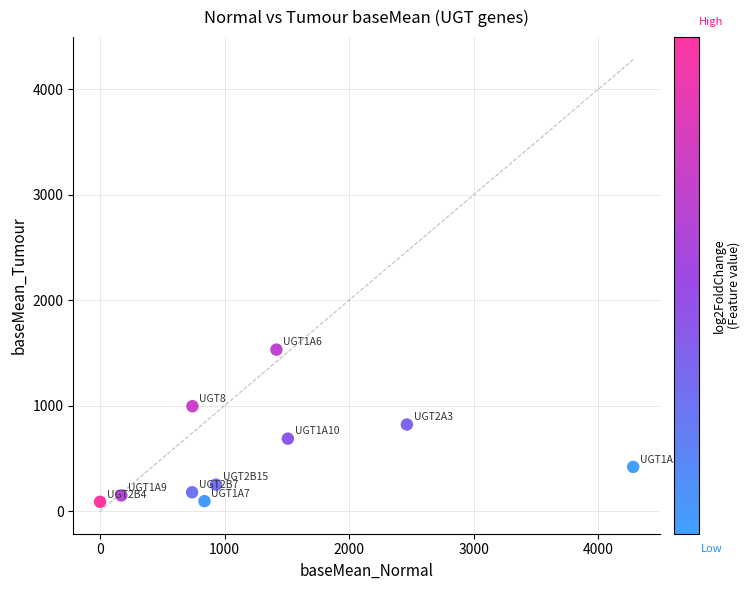

What is the average Y value?

521.8